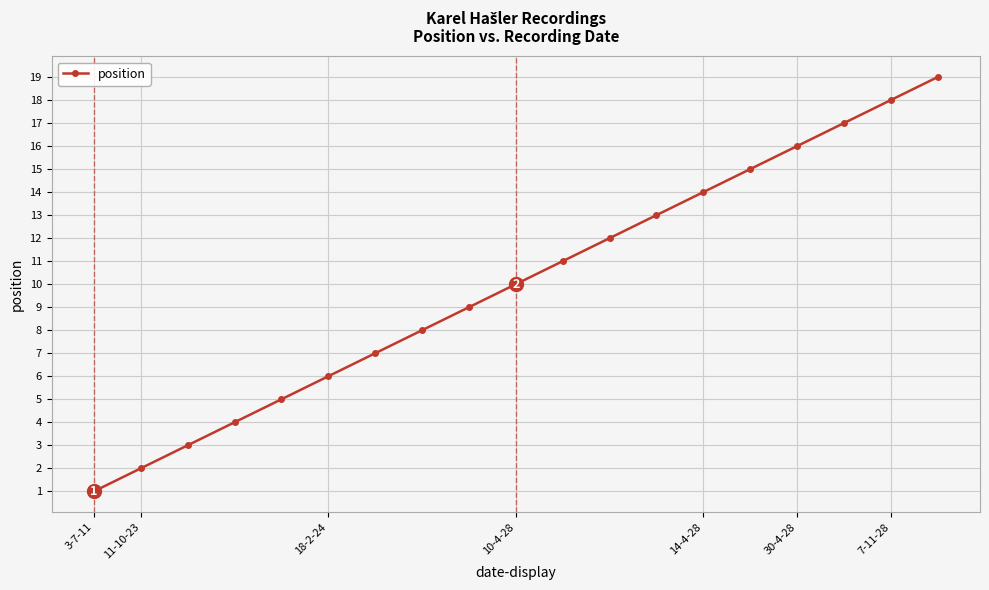

True or false: the data has more than 0 interior local peaks.

False